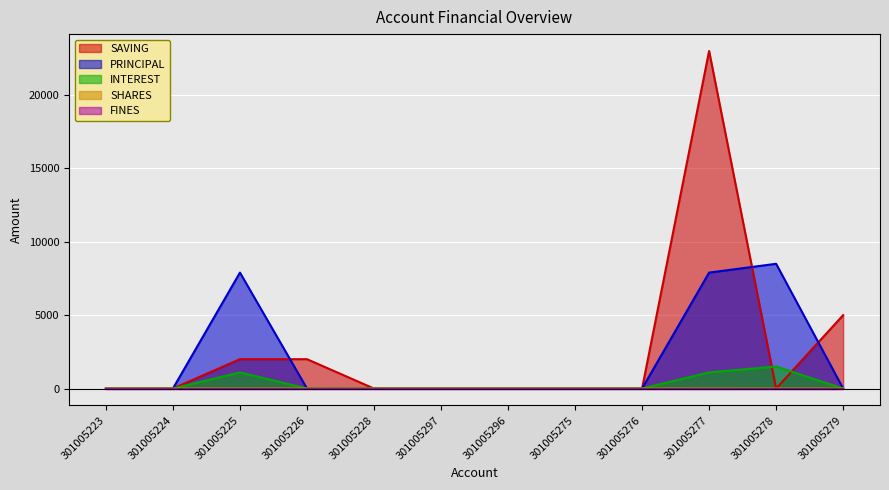

What is the total value across all series at 301005277?

32001